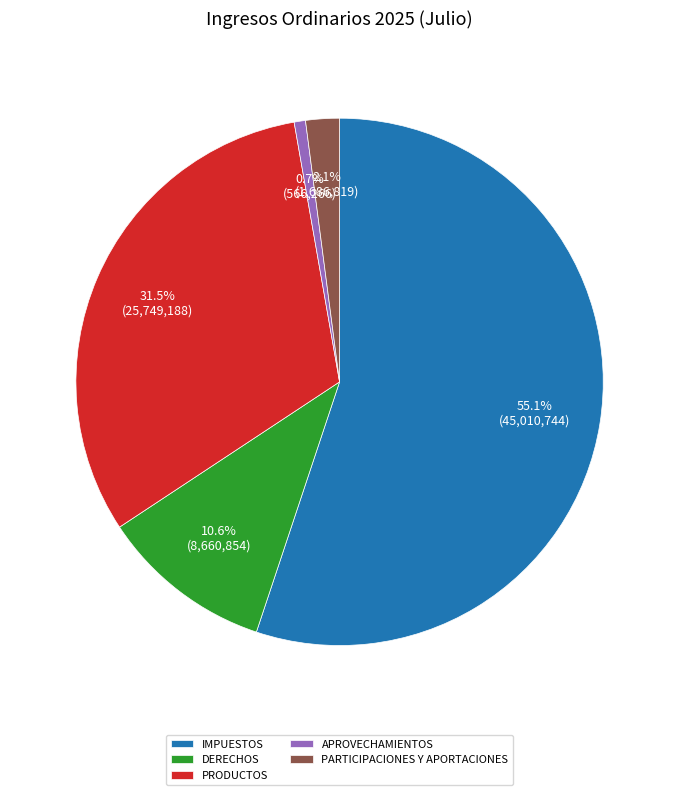

Is DERECHOS the majority of the pie?

No